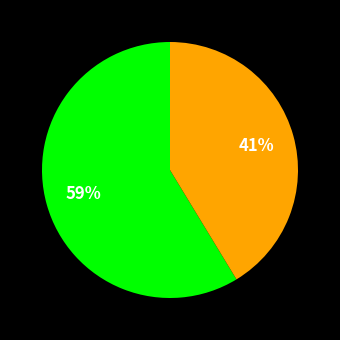

Is there a majority slice in this chart?

Yes